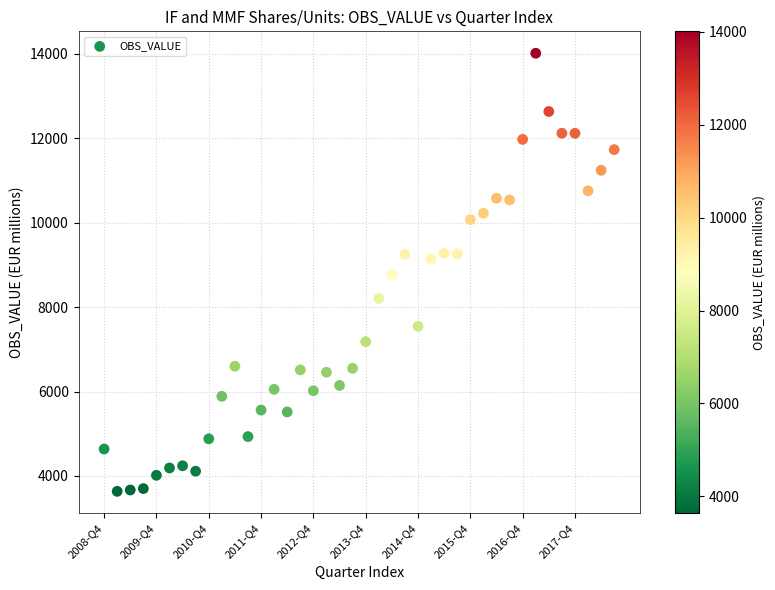

What is the range of Y values (max minus min)?

10377.5